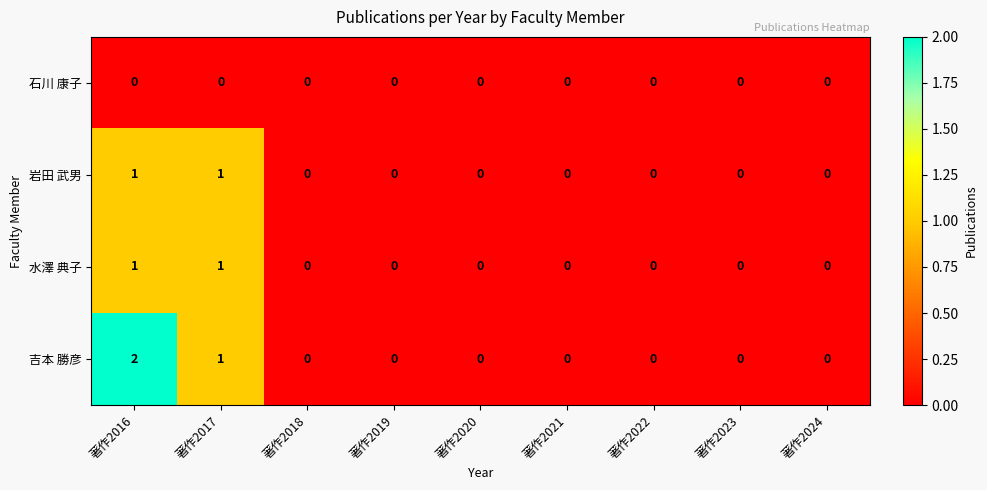

True or false: 吉本 勝彦 has a value of -1 at 著作2018.

False